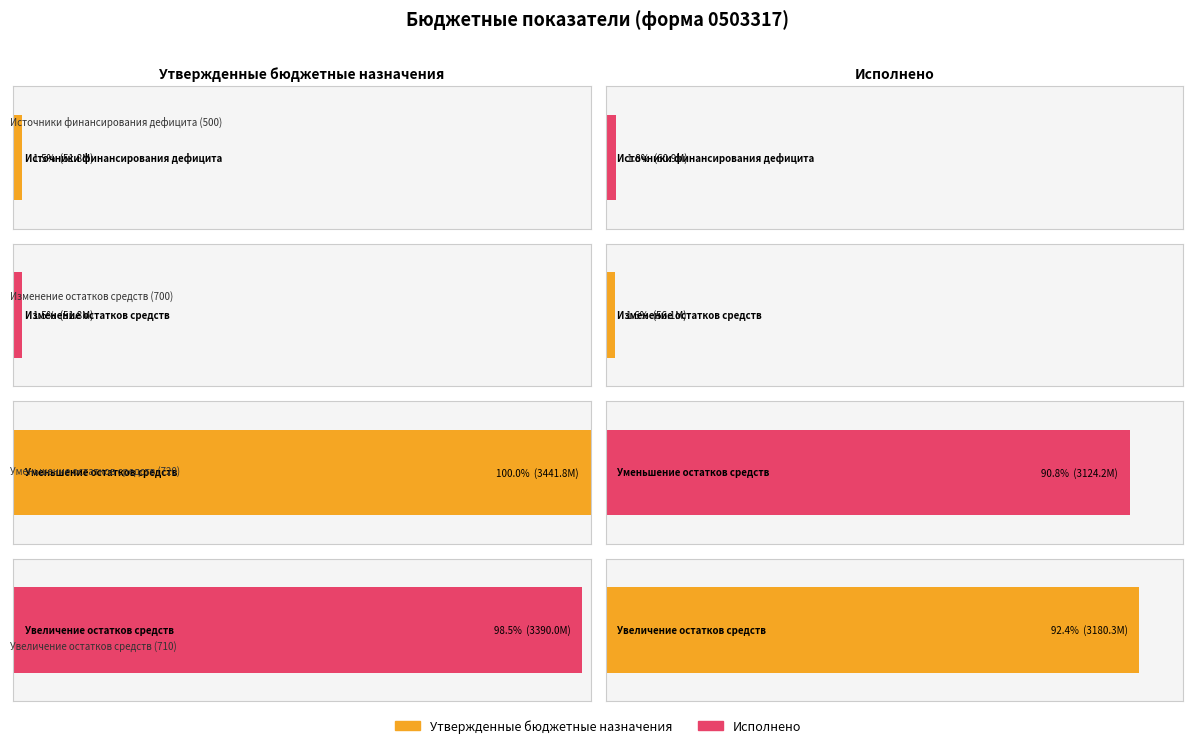

How many values in the Исполнено series are below 3124188733?

2